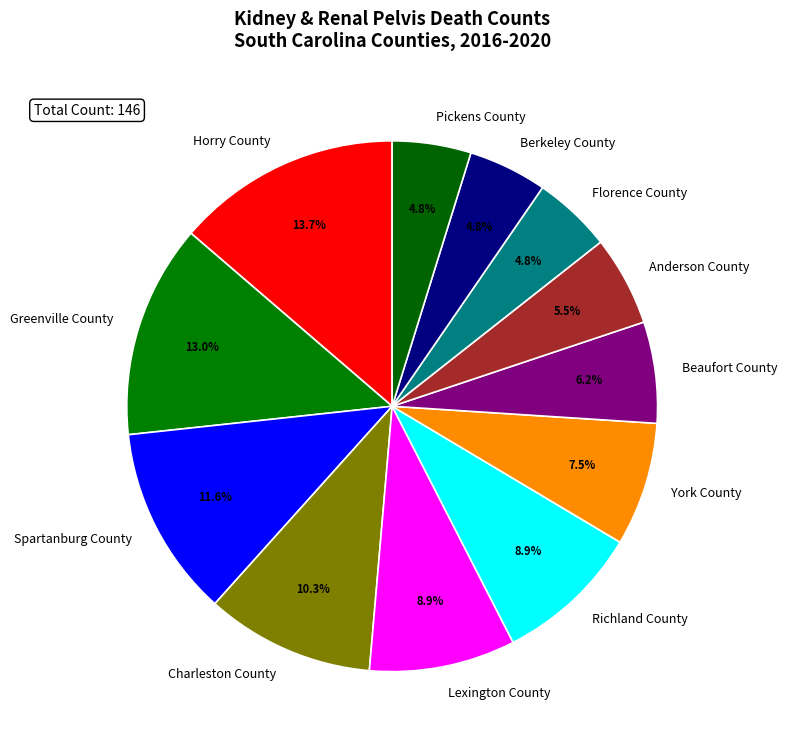

Combined, do Lexington County and Florence County account for over 50%?

No